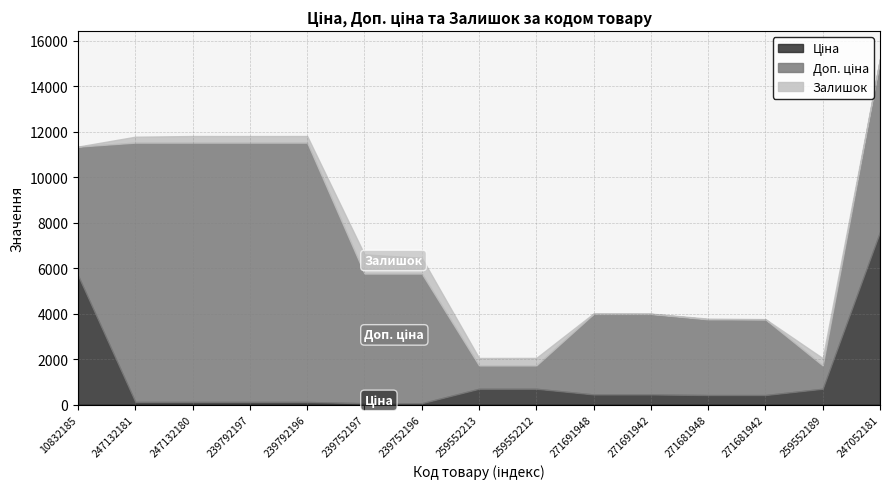

How many lines are shown in the chart?

3